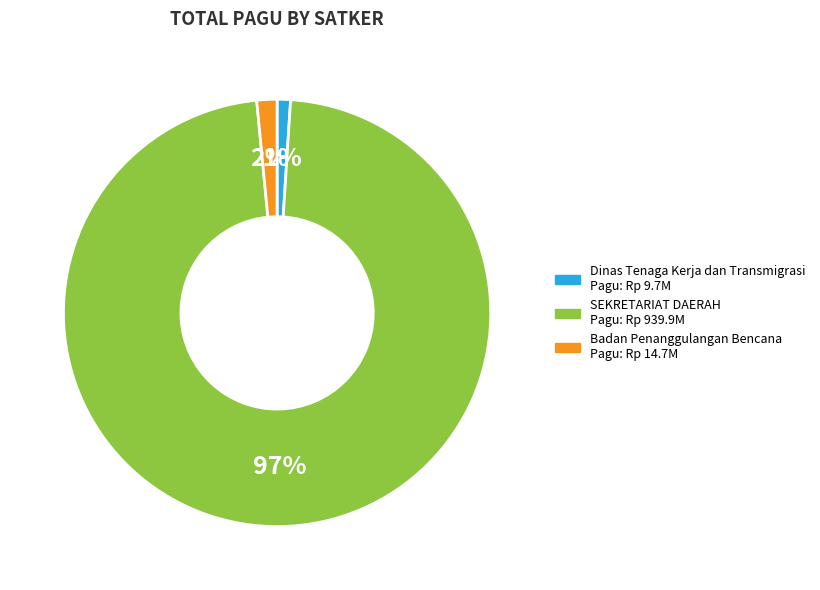

To the nearest percent, what is the average slice percentage?

33%